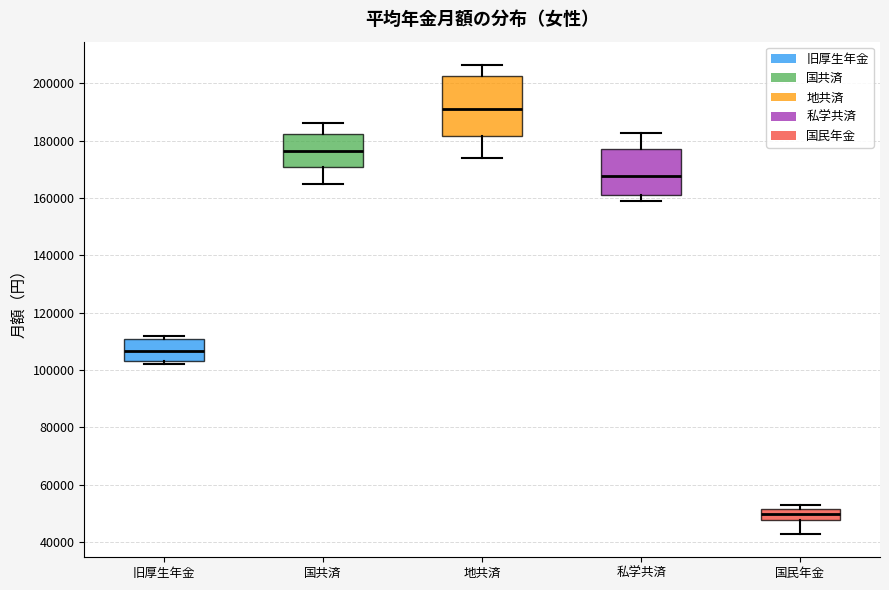

Where is the lower edge of the box for 私学共済 on the y-axis? The values are not printed on the chart, so give them approximately, as read against the axis.

162000